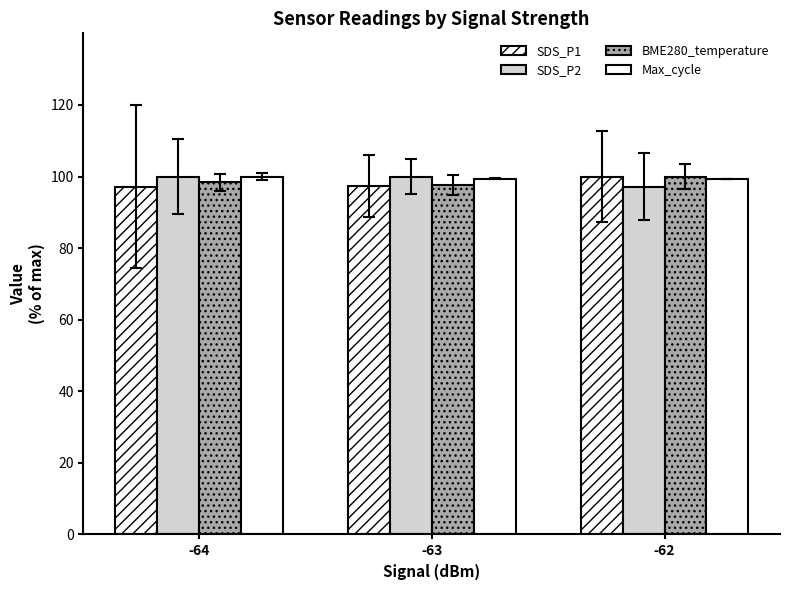

List the series in order of their overall mean, lowest first.

SDS_P1, BME280_temperature, SDS_P2, Max_cycle